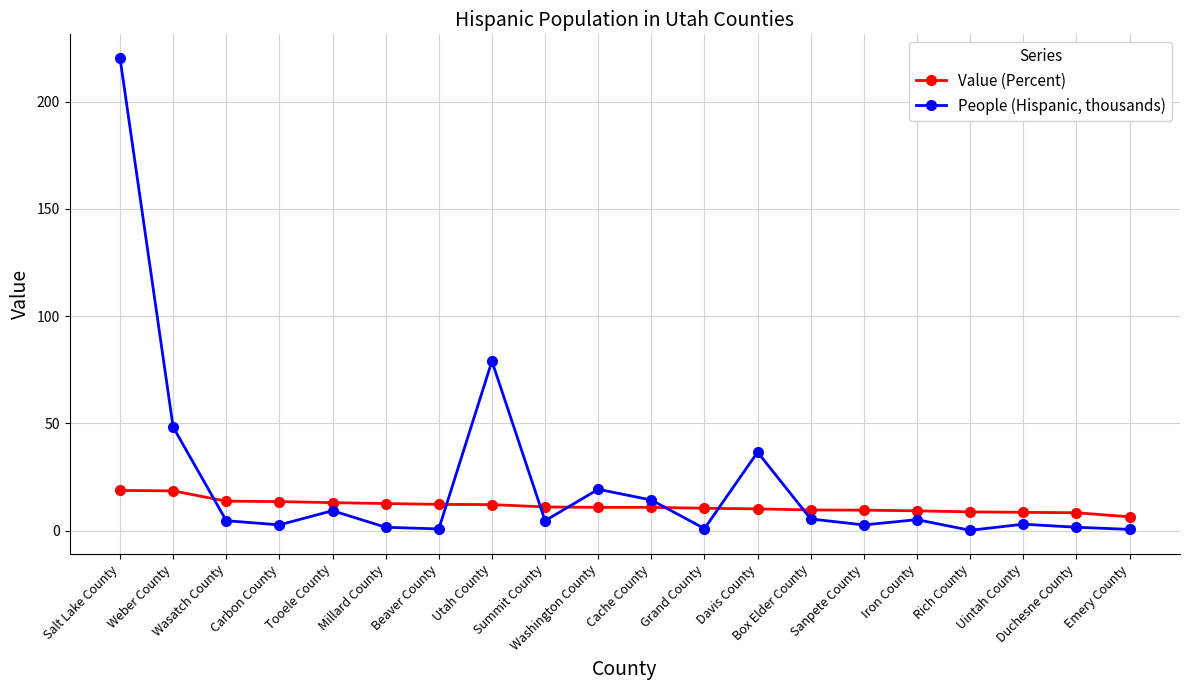

At which category does People (Hispanic, thousands) reach its first local valley?

Carbon County